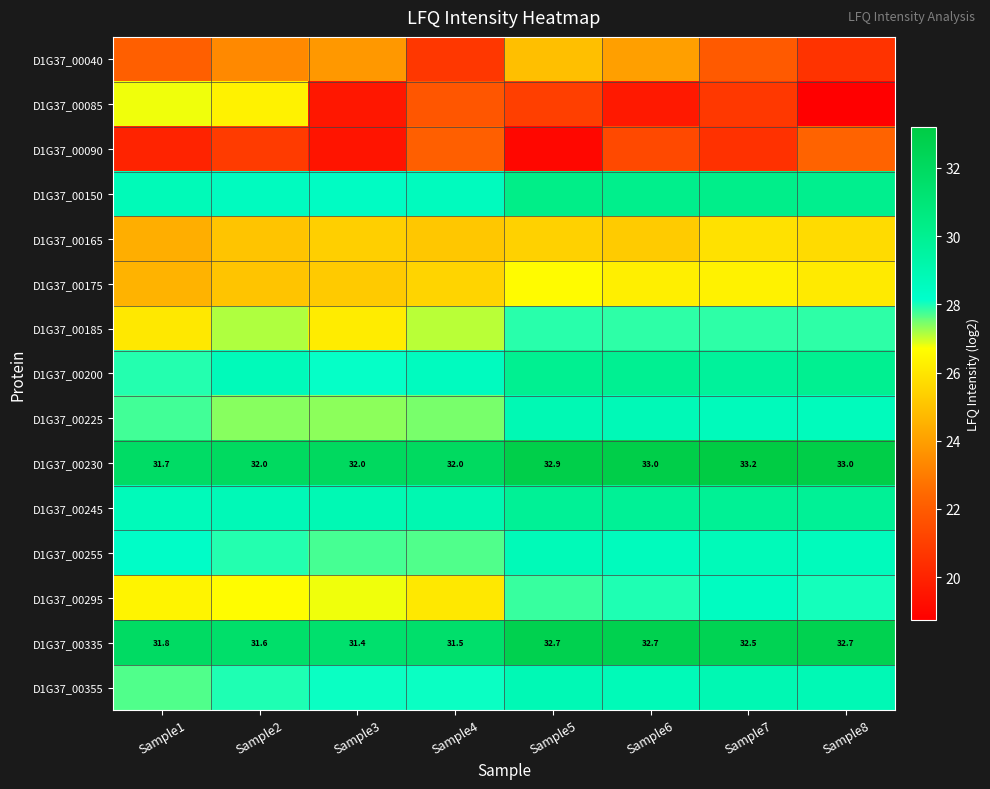

Is it true that D1G37_00165 equals 25.1 at Sample4?

True